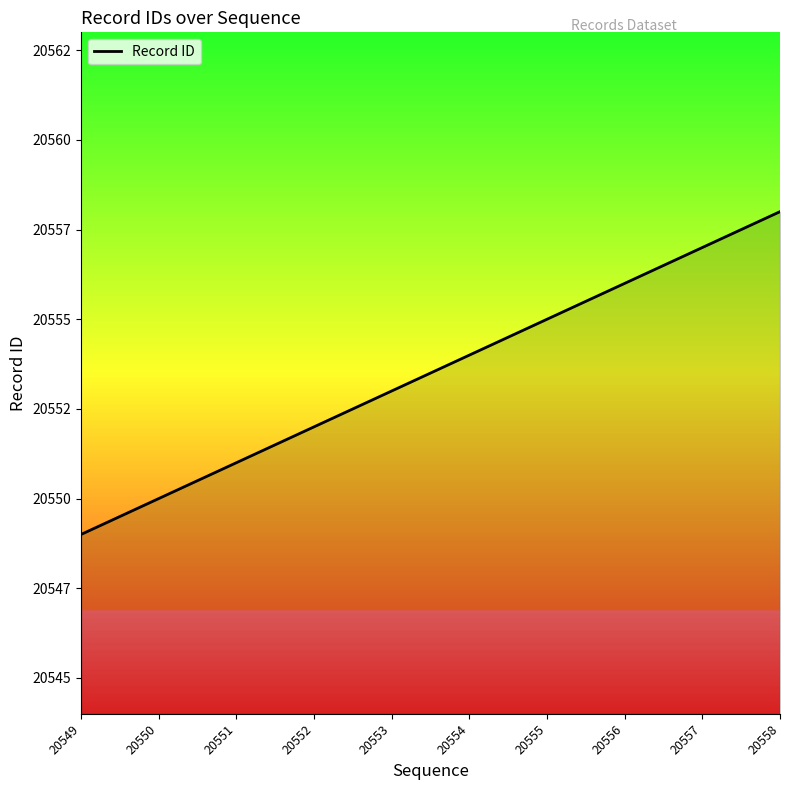

Where is the data nearest to the value 20553?

20553